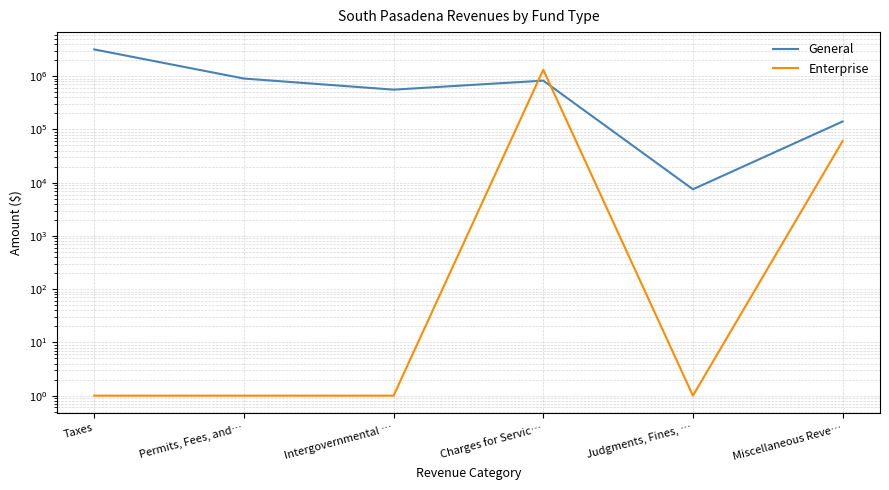

How many interior local peaks does the General series have?

1